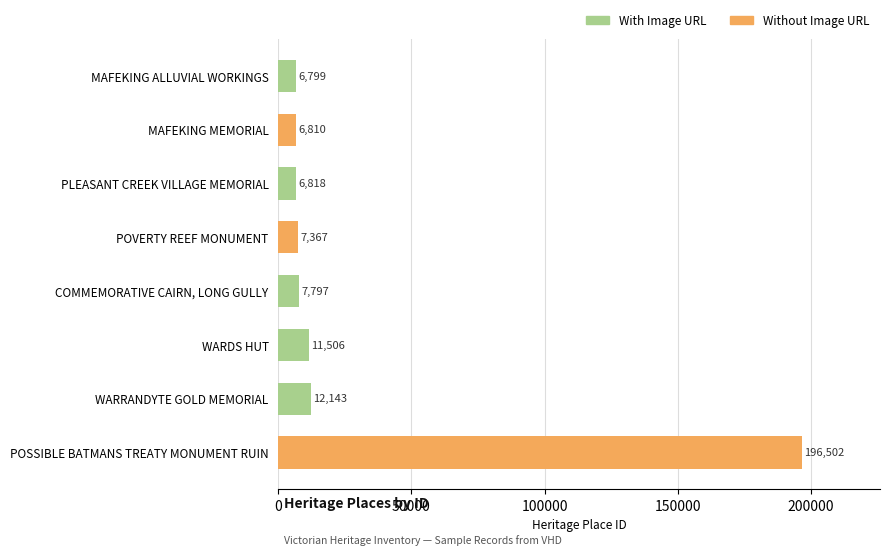

What is the value of the 5th bar from the top?

7797